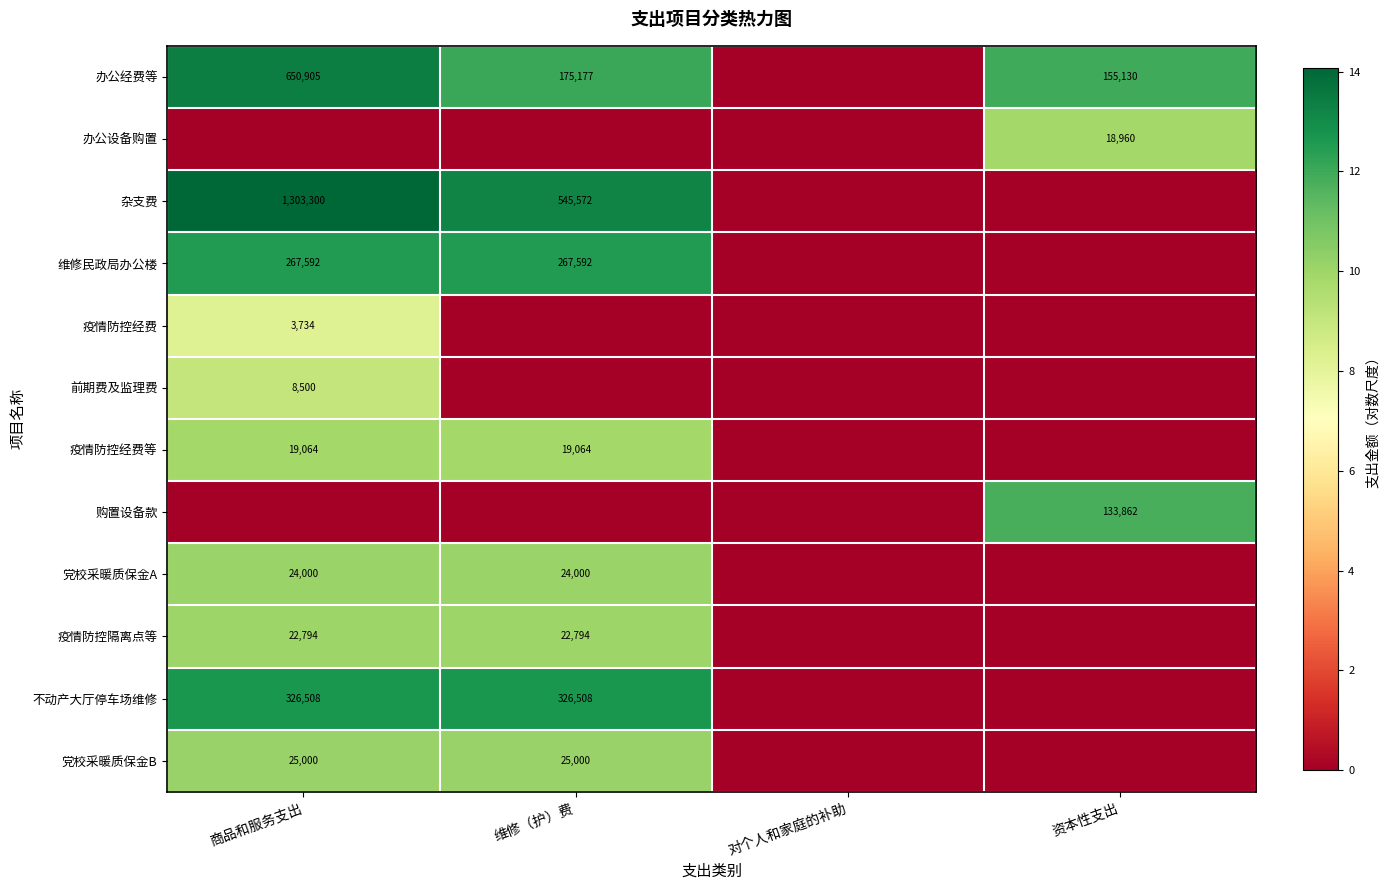

At which category does the chart reach its minimum across all series?

对个人和家庭的补助